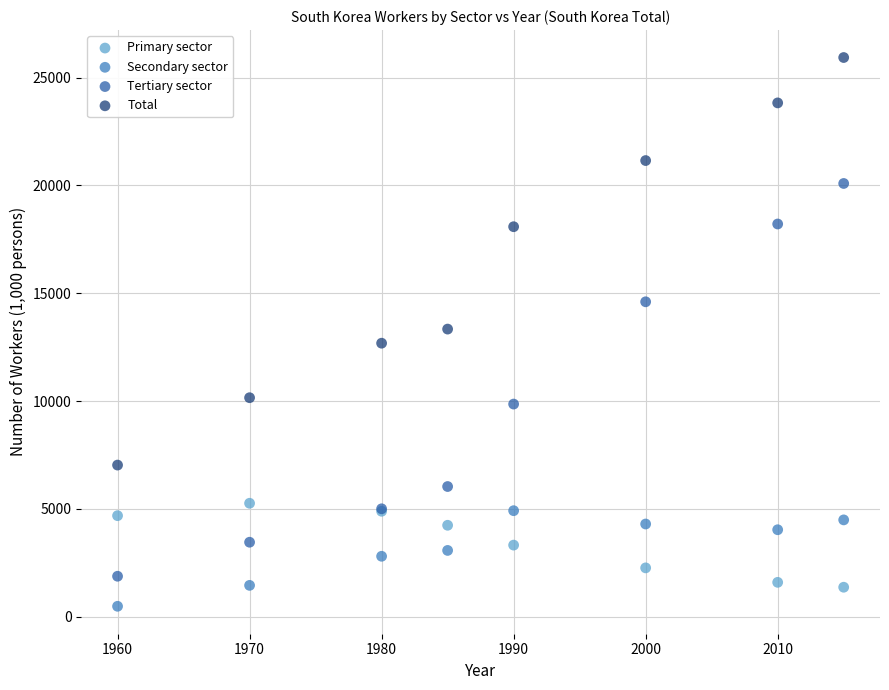

In the Tertiary sector series, what Y value is closest to 10981?

9858.0